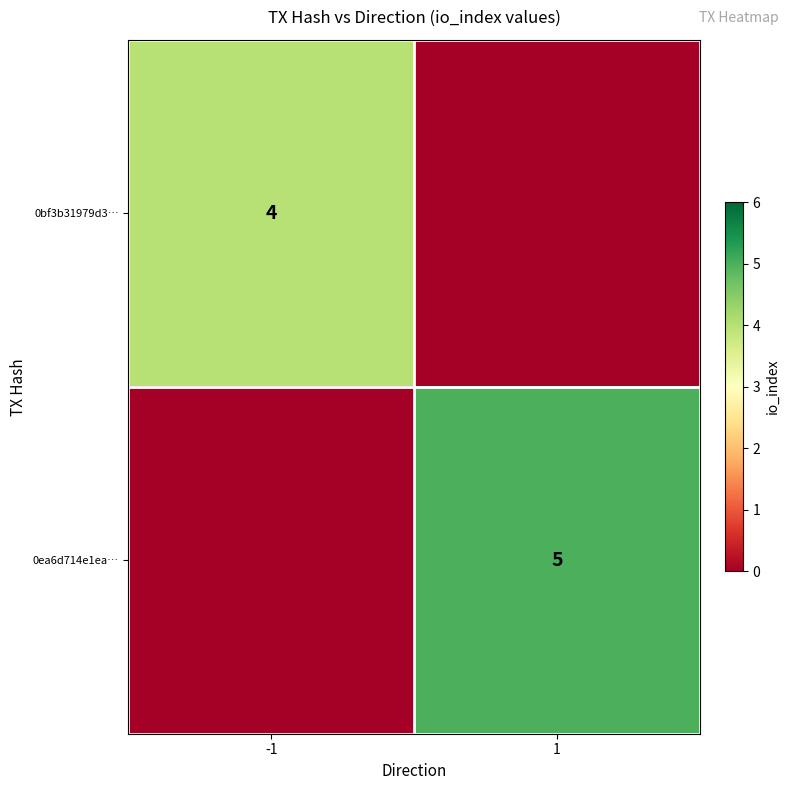

How many categories are shown in the chart?

2